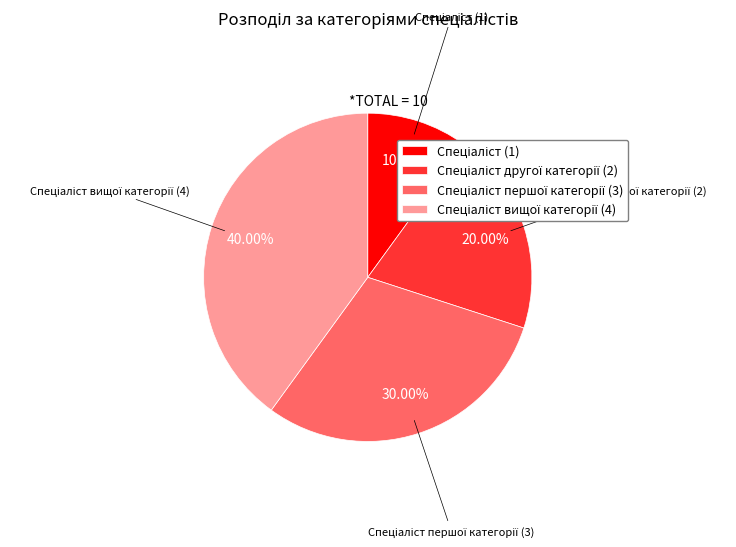

Is there a majority slice in this chart?

No